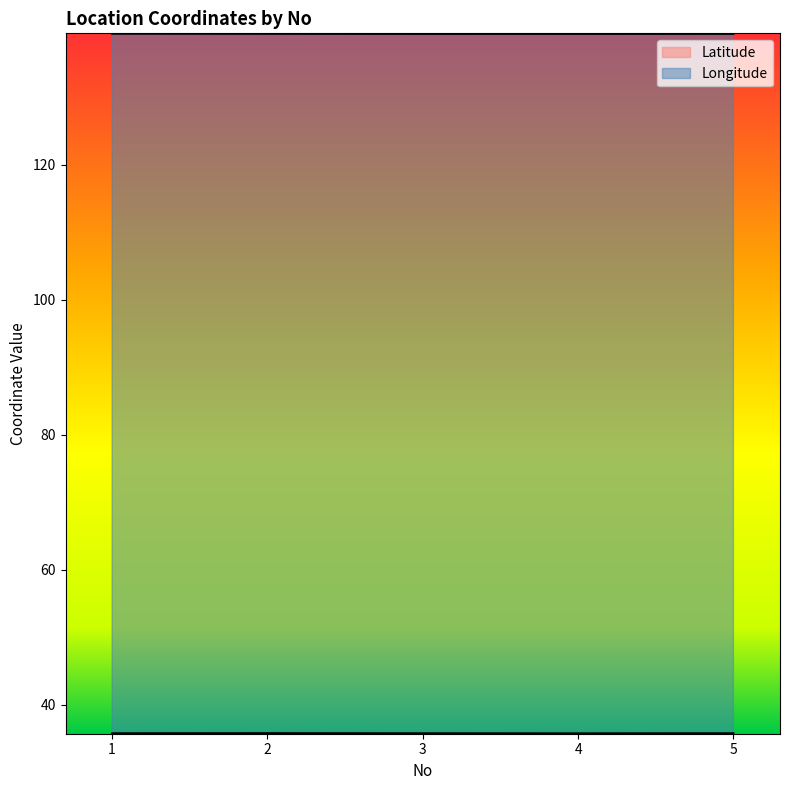

Reading left to right, what are all the values shown in this chart?

Latitude: 1=35.7	2=35.8	3=35.7	4=35.7	5=35.7
Longitude: 1=139.4	2=139.4	3=139.4	4=139.4	5=139.4